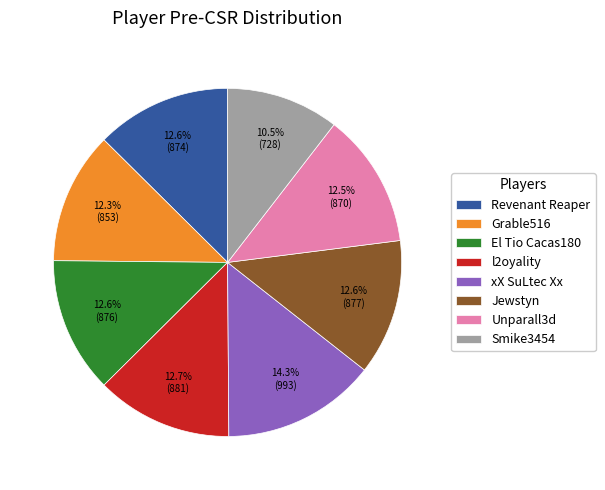

How many segments does this pie chart have?

8